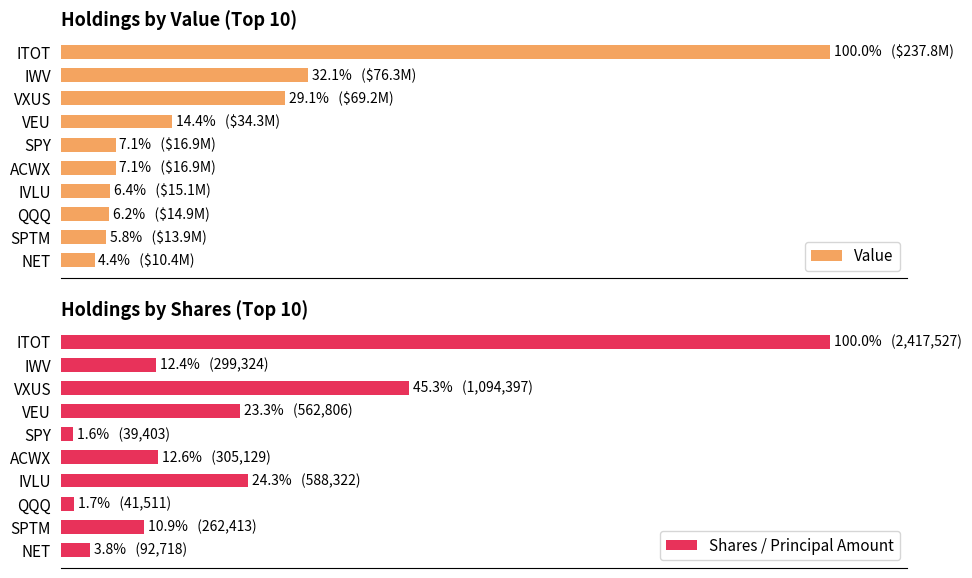

What is the difference between the maximum and minimum values in the Shares / Principal Amount series?

98.4